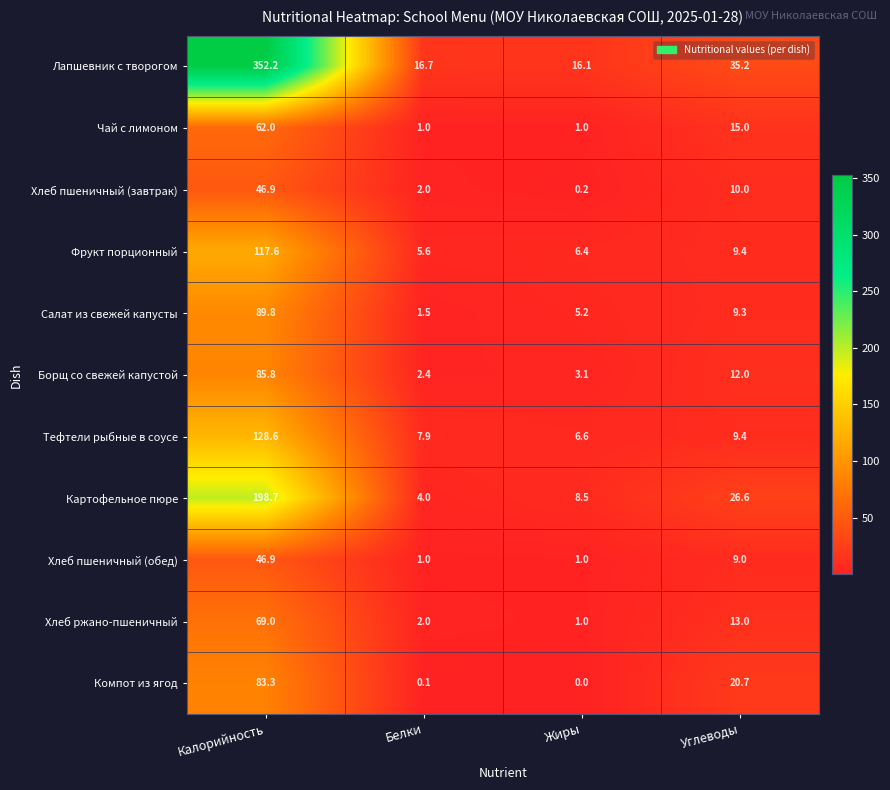

At which category does the chart reach its minimum across all series?

Жиры